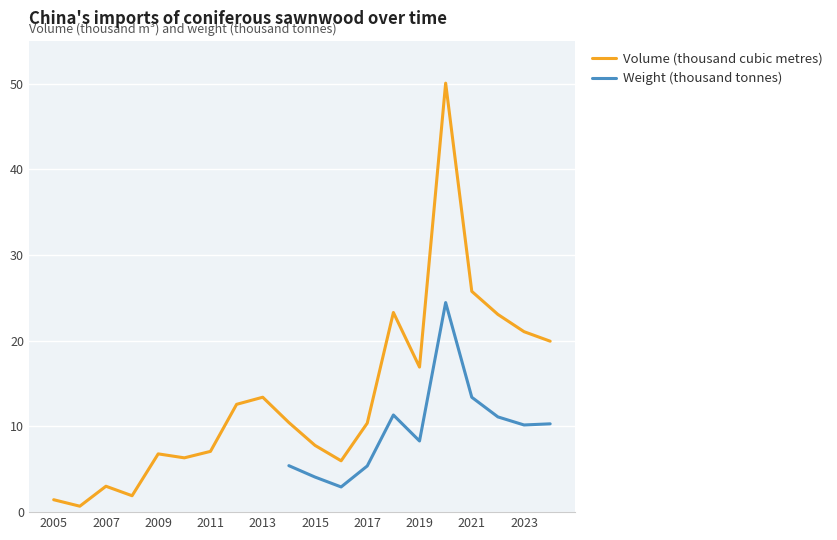

How many interior local valleys (lower than both neighbors) does the data have?

5